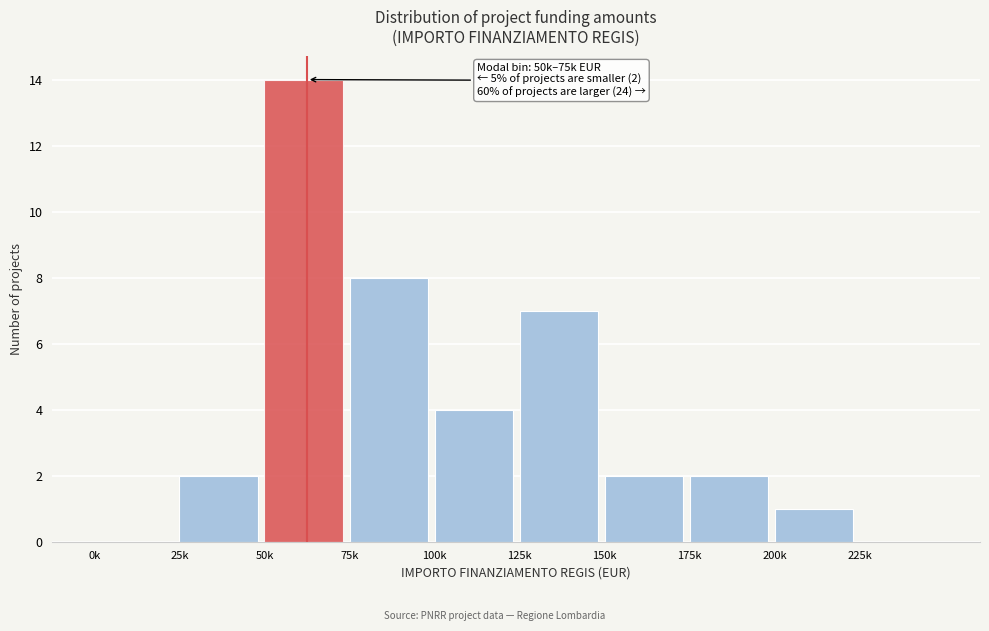

Reading left to right, transcribe all the data shown in this chart.

0k=0	25k=2	50k=14	75k=8	100k=4	125k=7	150k=2	175k=2	200k=1	225k=0